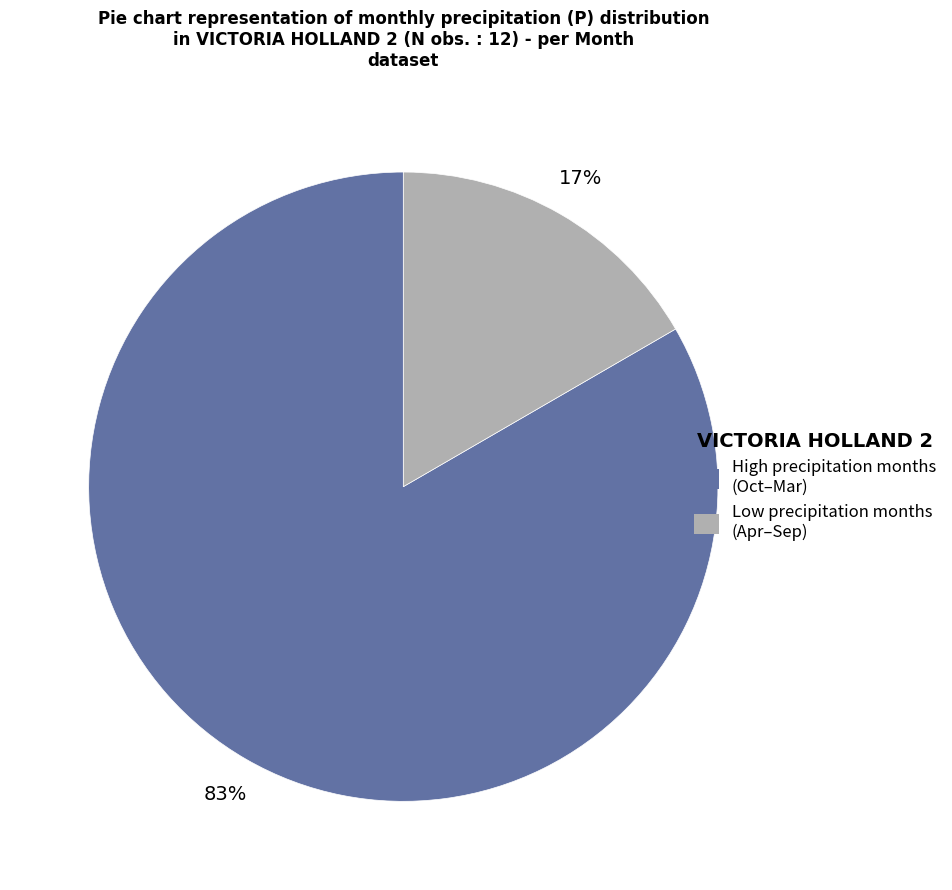

To the nearest percent, what is the average slice percentage?

50%